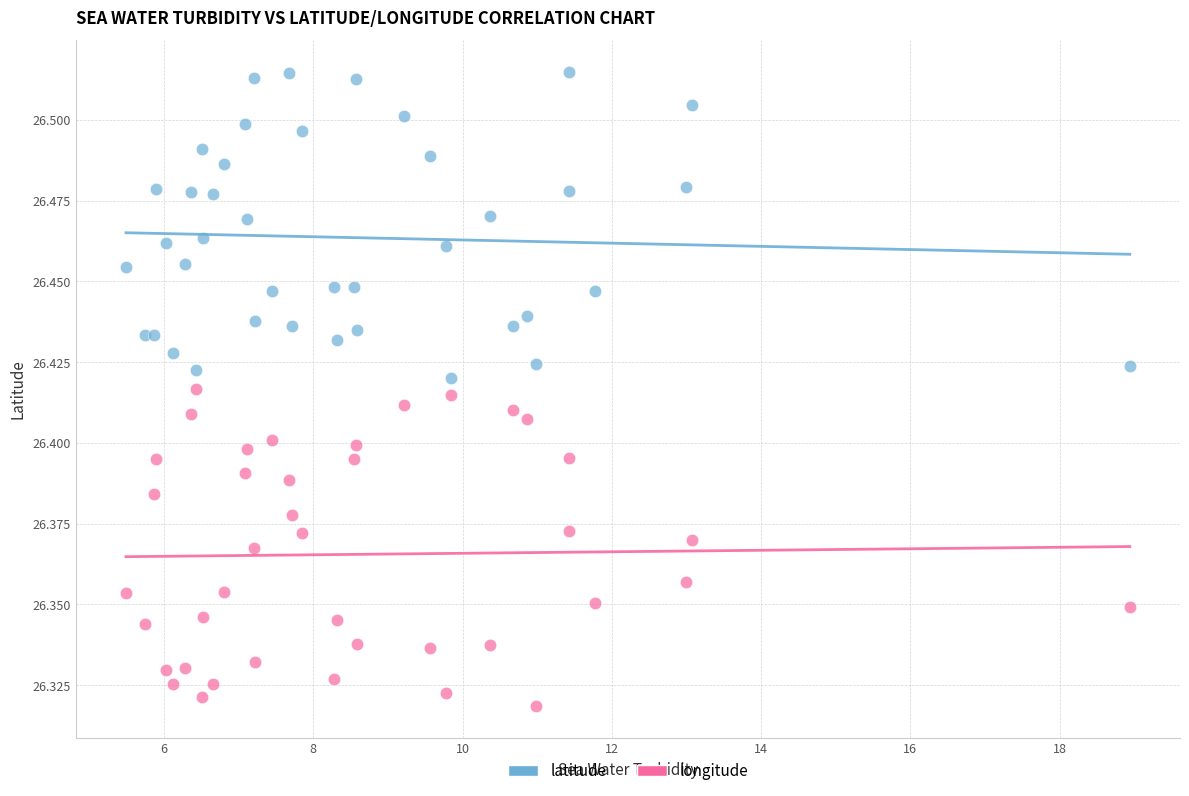

Which series contains the lowest Y value?

longitude